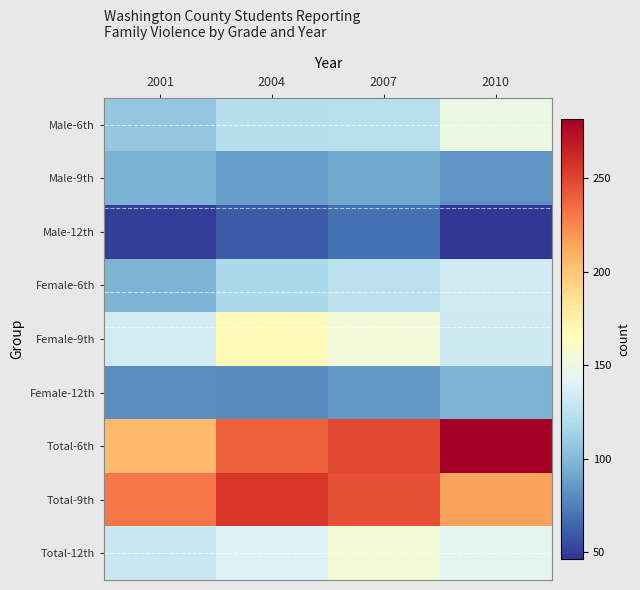

Between 2001 and 2004, which is larger?

2004